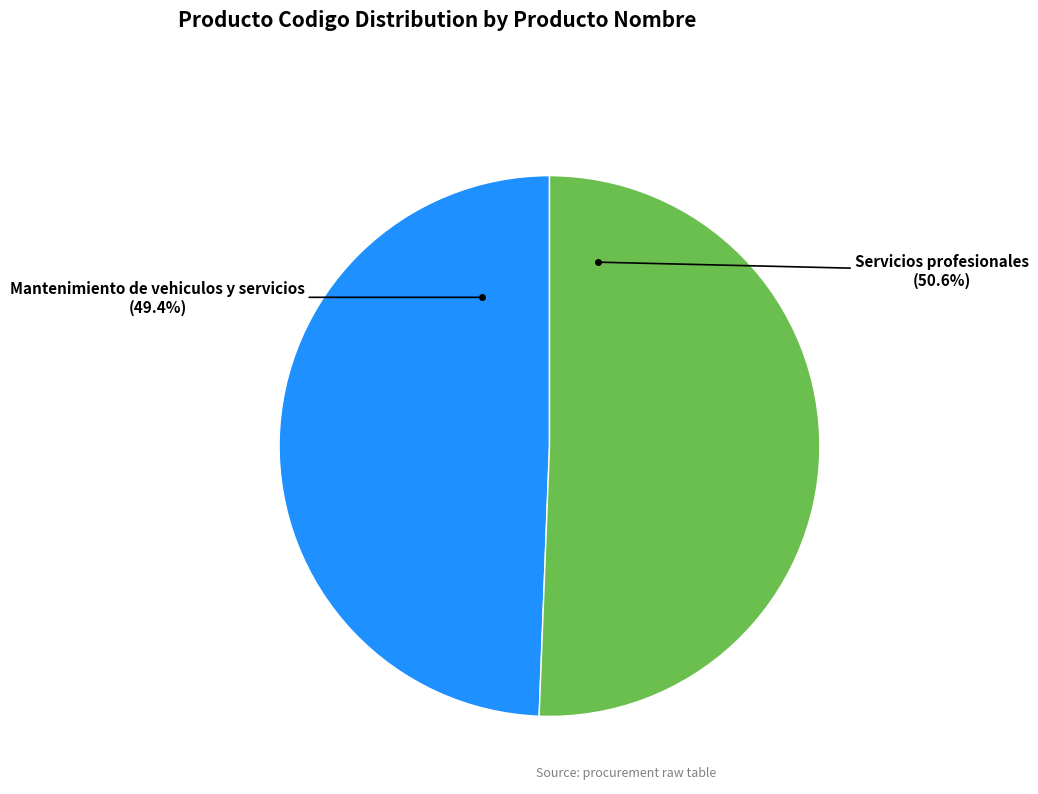

What percentage is the Servicios profesionales slice, to the nearest percent?

51%